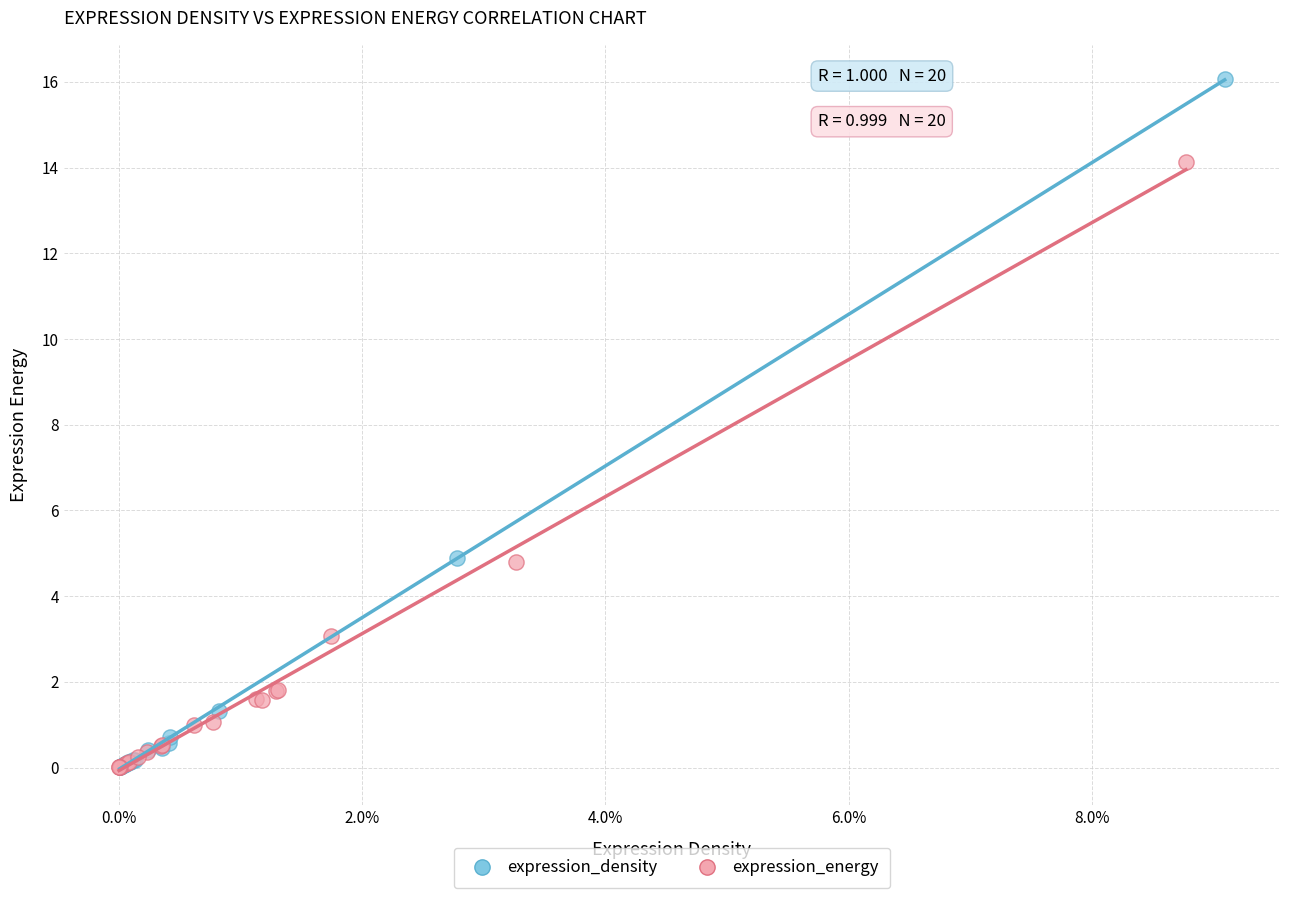

Which series contains the highest Y value?

expression_density